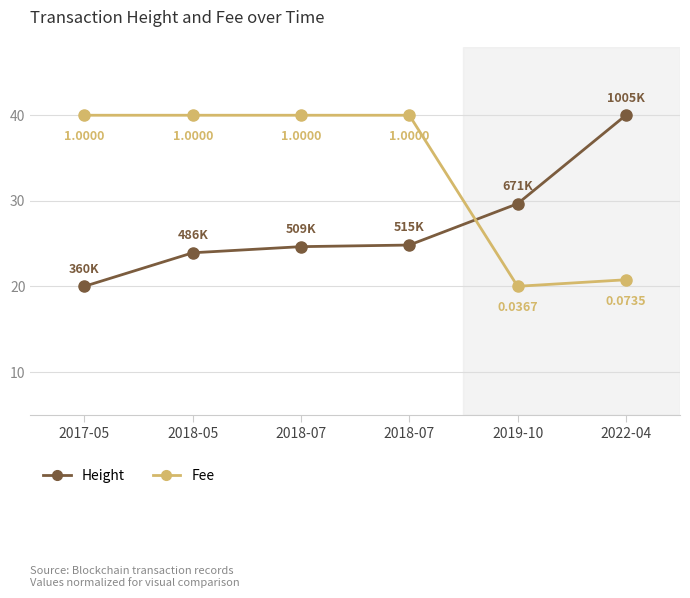

Reading right to left, transcribe all the data shown in this chart.

Height: 2022-04=40.0	2019-10=29.7	2018-07=24.8	2018-07=24.6	2018-05=23.9	2017-05=20.0
Fee: 2022-04=20.8	2019-10=20.0	2018-07=40.0	2018-07=40.0	2018-05=40.0	2017-05=40.0